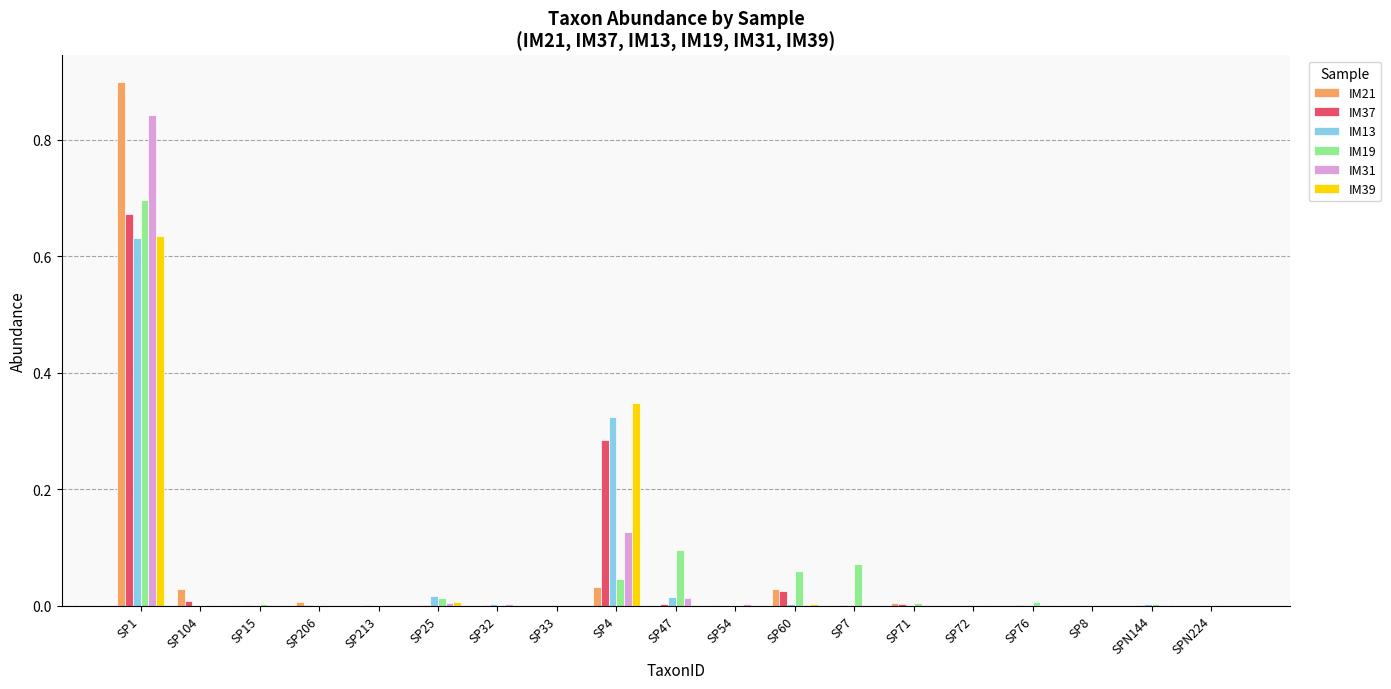

What is the maximum value shown in the chart?

0.9